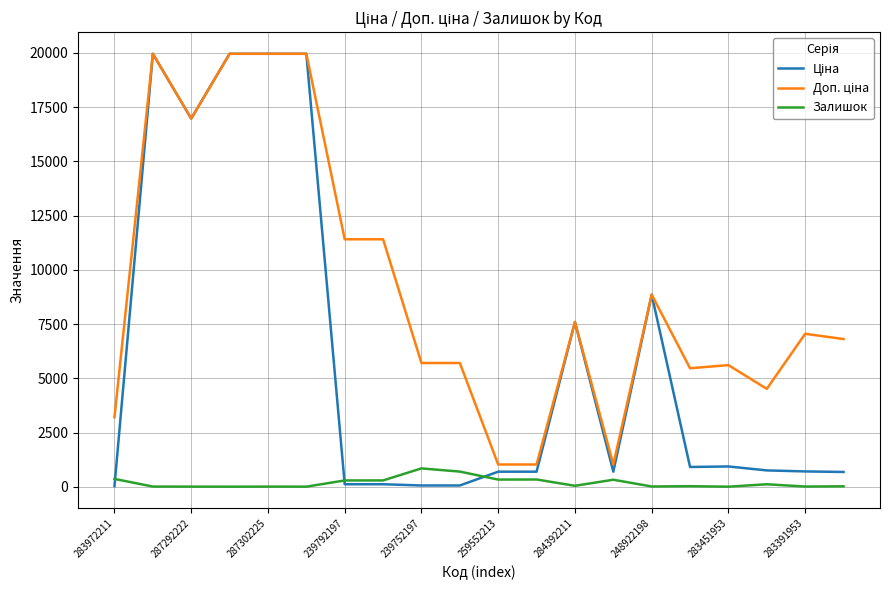

What is the maximum value shown in the chart?

19964.2